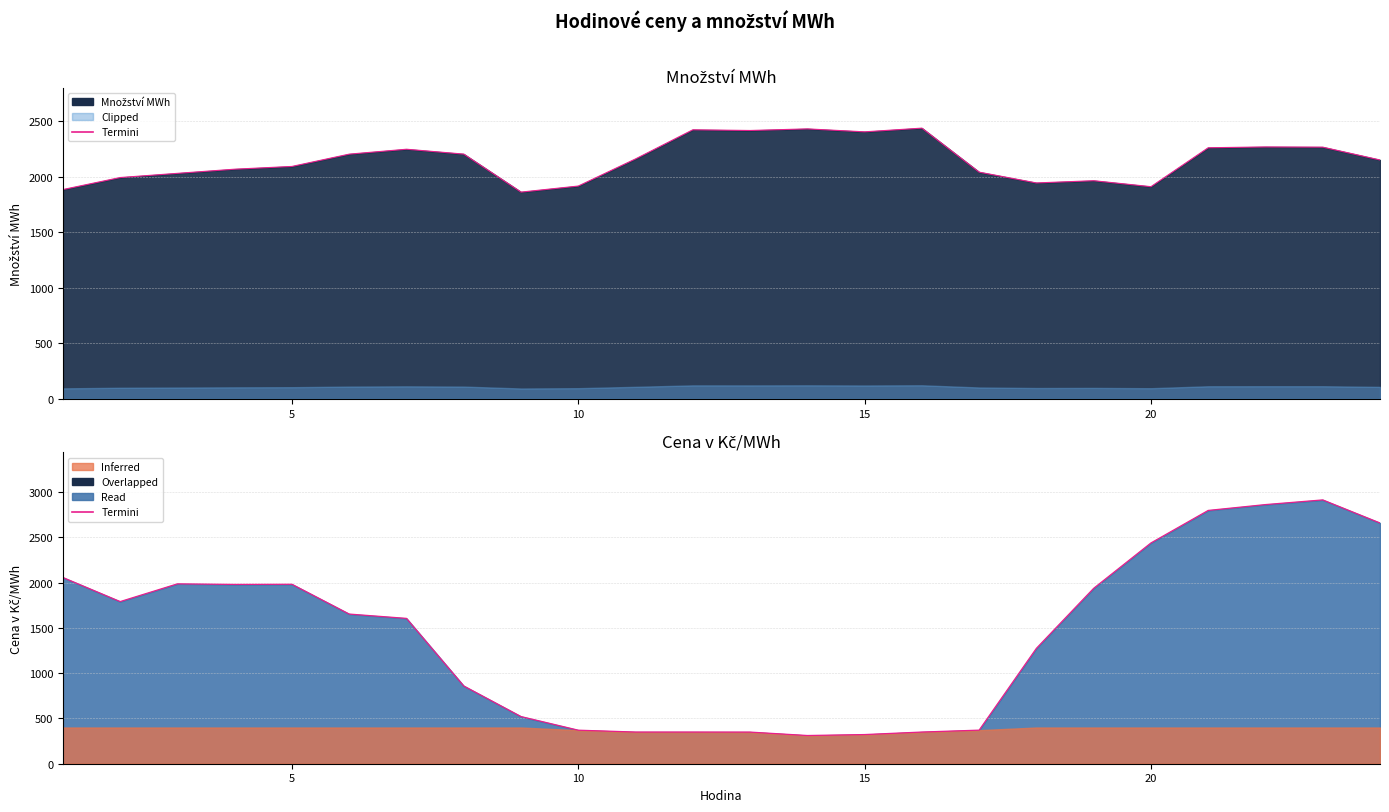

Is it true that the value at 22 is 5178.2?

False